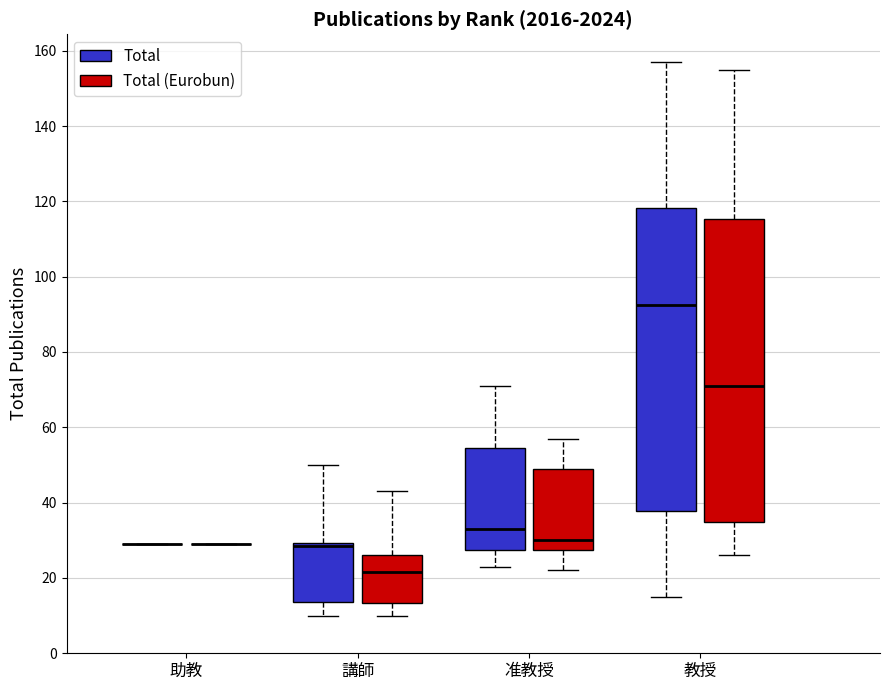

Where is the lower edge of the box for 准教授 (Total (Eurobun)) on the y-axis? The values are not printed on the chart, so give them approximately, as read against the axis.

28